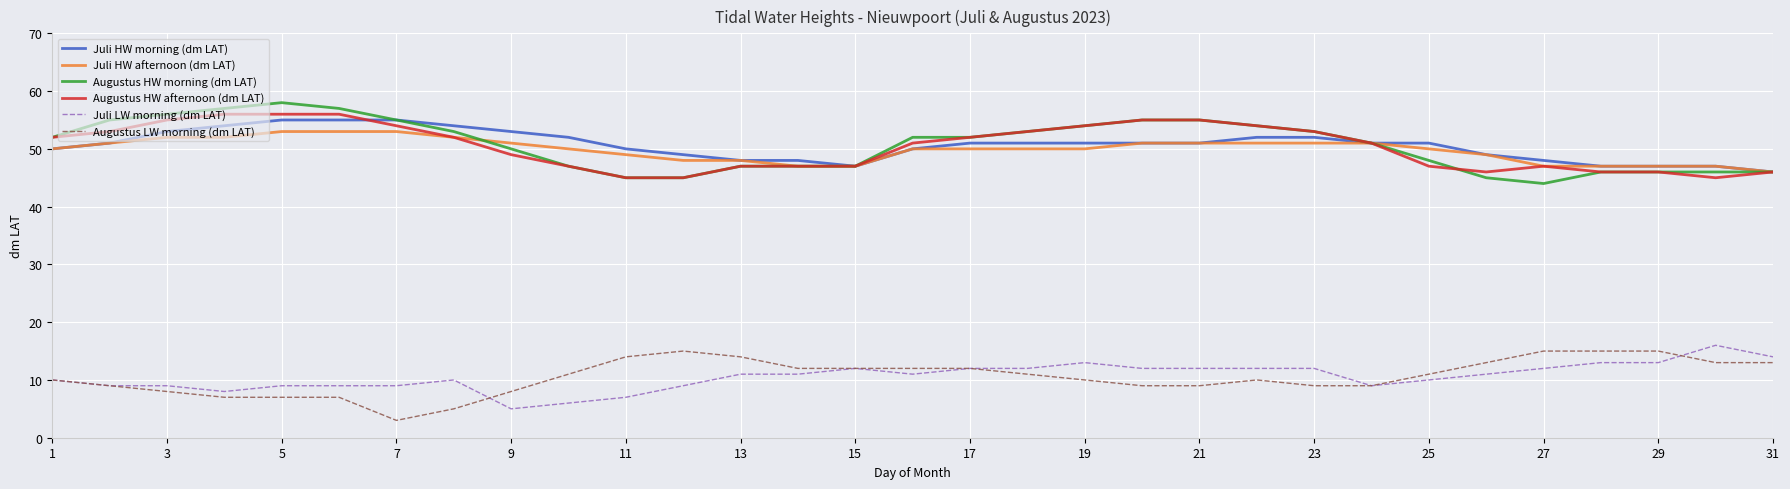

What is the minimum value for Augustus HW morning (dm LAT)?

44